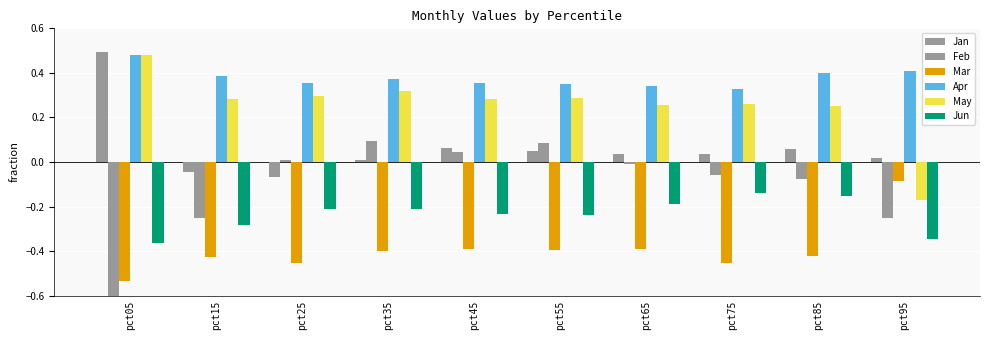

How many groups of bars are there?

10